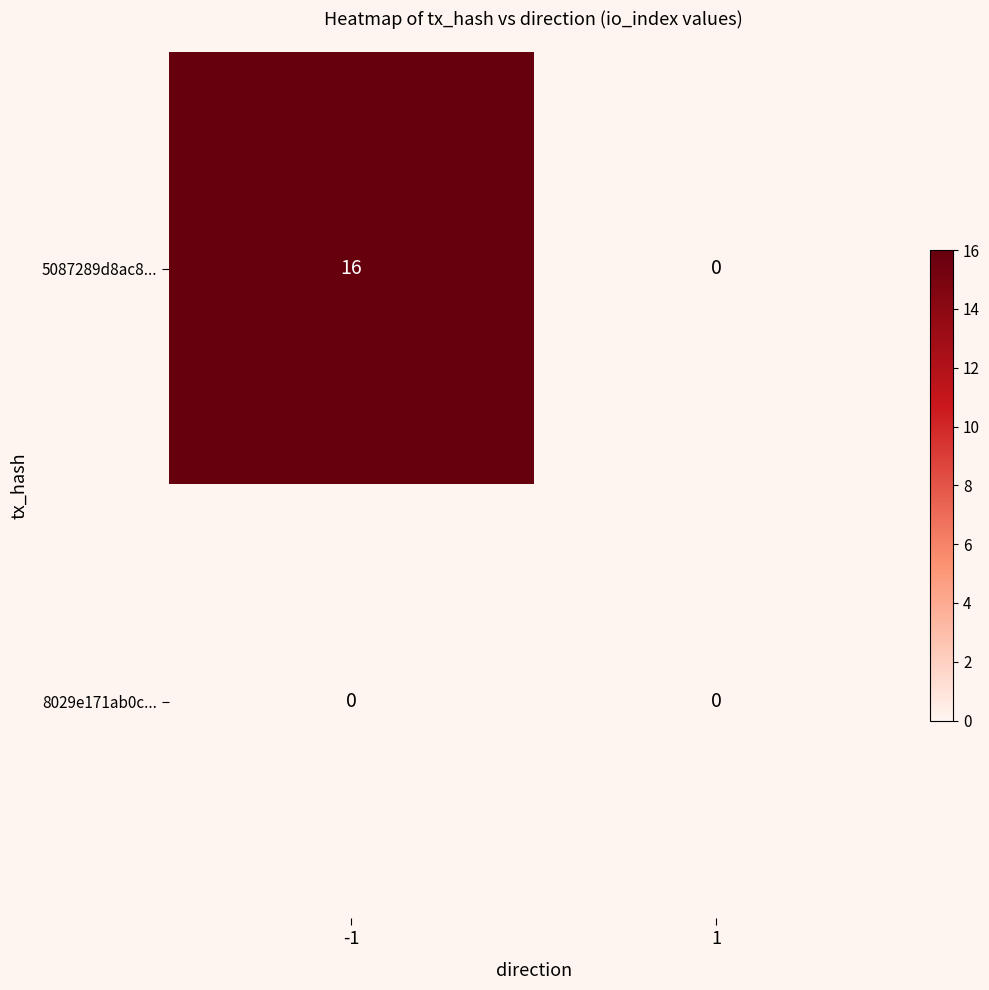

The value of 5087289d8ac8... at 1 is 9. True or false?

False